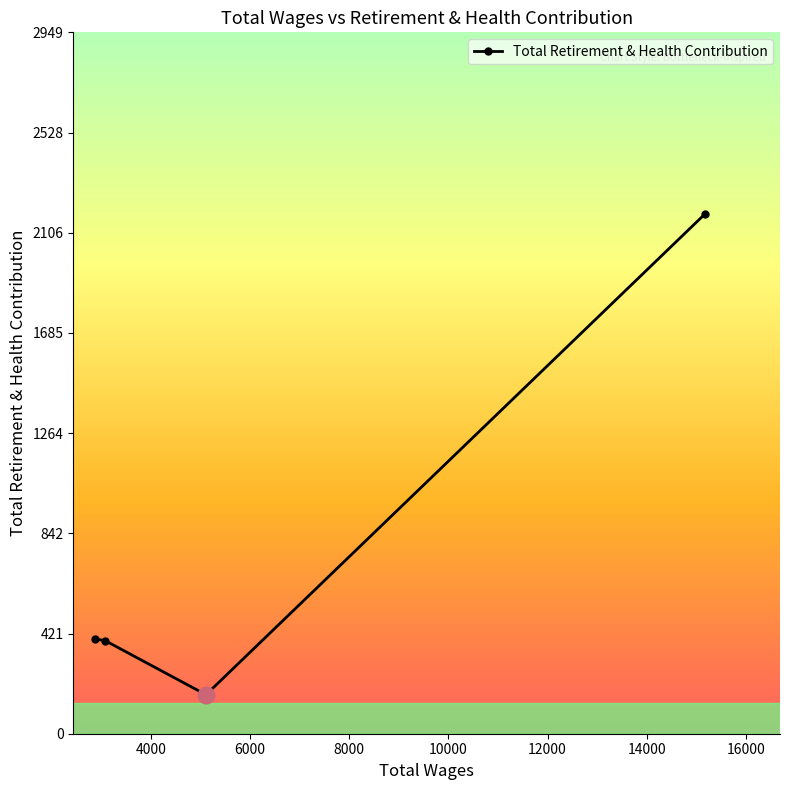

How many values are below 399?

2